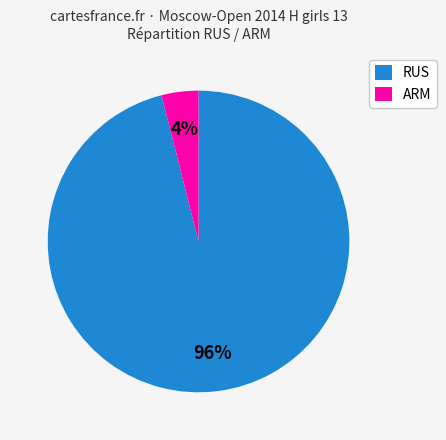

Does any single category account for the majority?

Yes